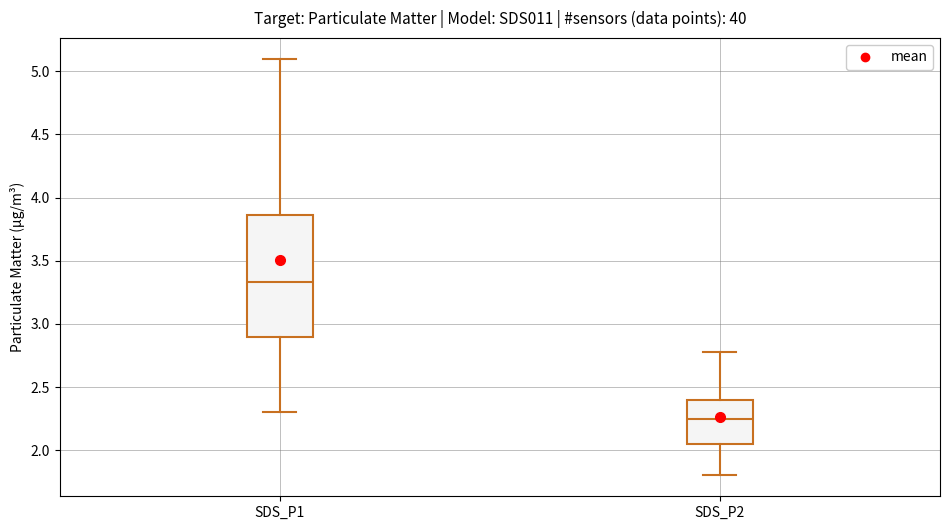

Comparing the boxes themselves (not the whiskers), which one is the tallest?

SDS_P1